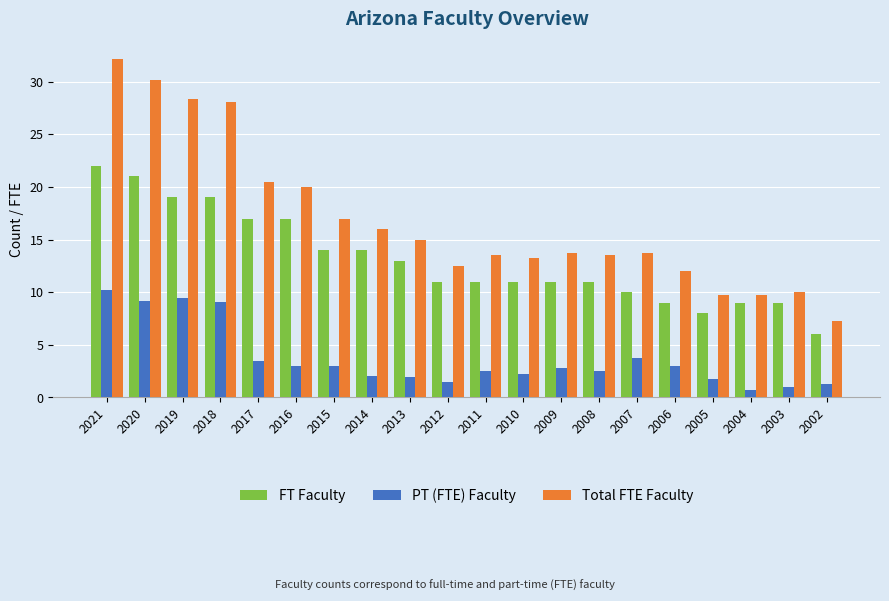

What is the difference between the maximum and minimum values in the FT Faculty series?

16.0